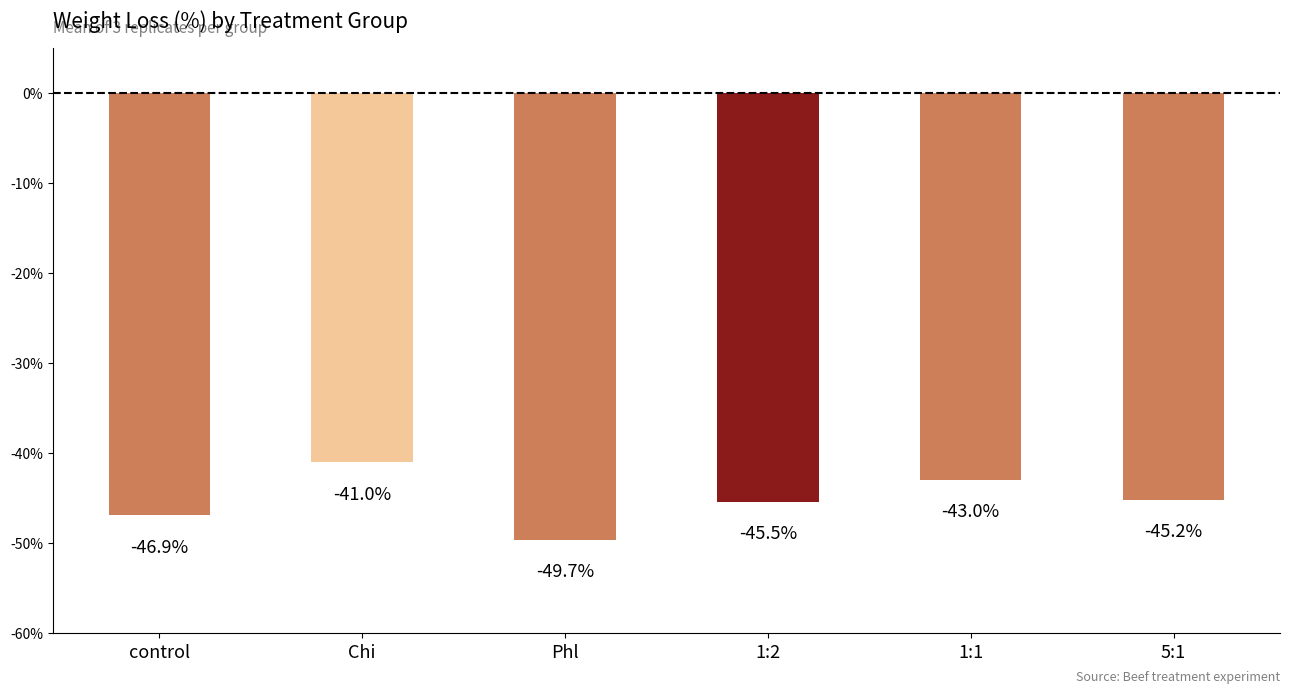

True or false: the data shows -49.7 at Phl.

True